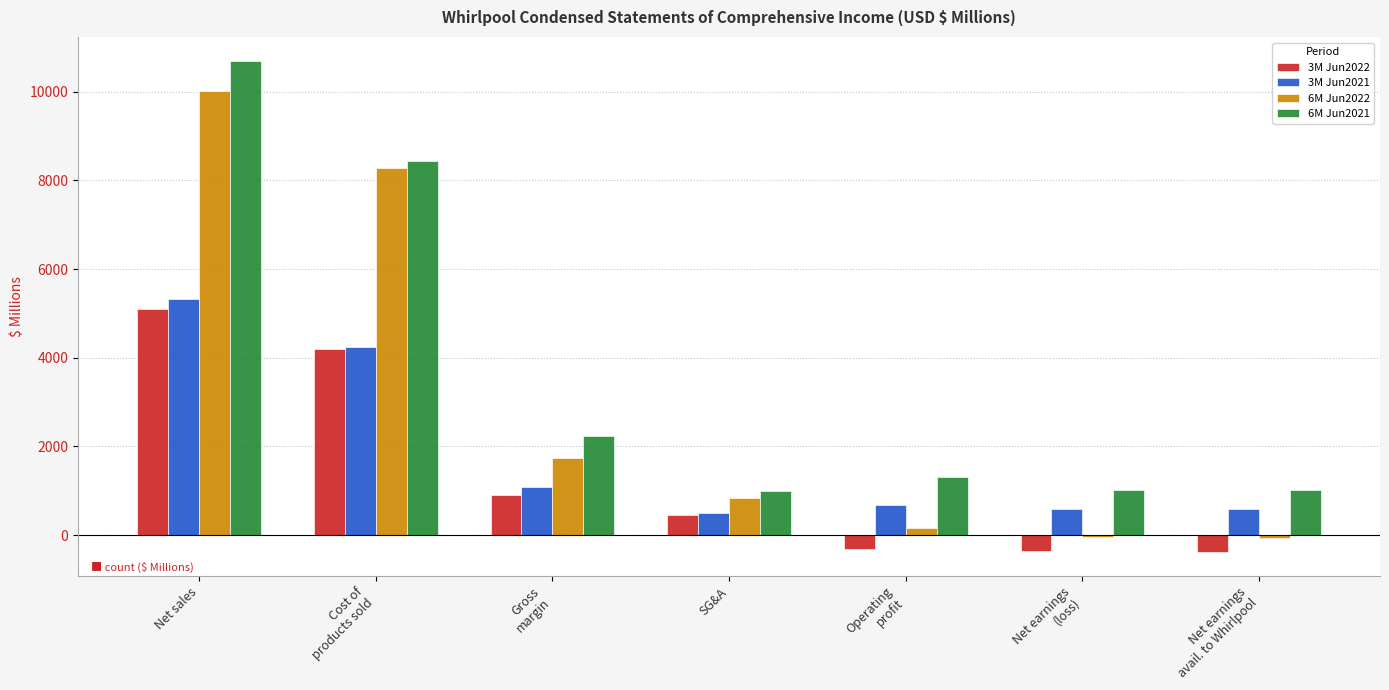

What is the average value of the 3M Jun2022 series?

1373